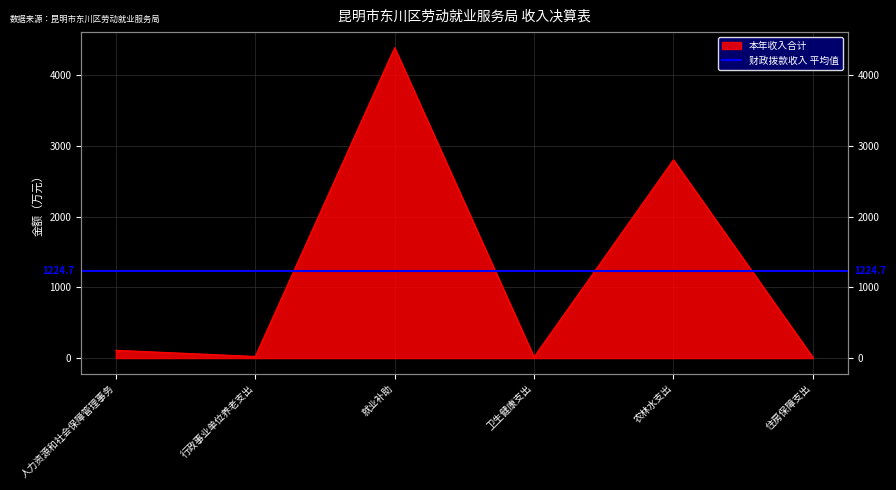

Which category has the lowest value across all series?

住房保障支出